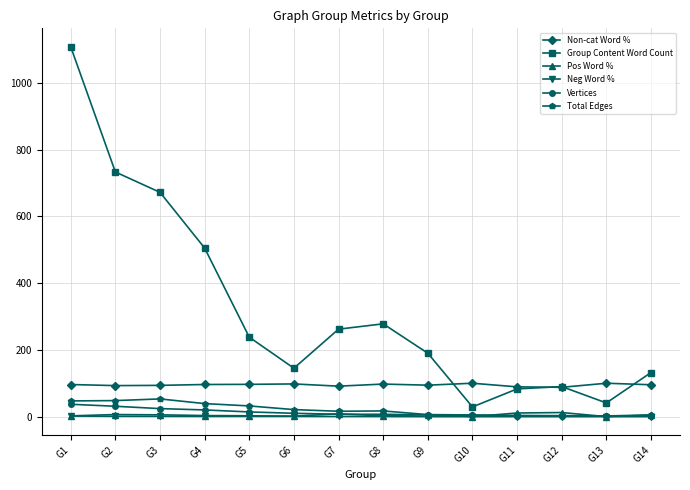

What is the difference between the second highest and minimum values in the Vertices series?

29.0